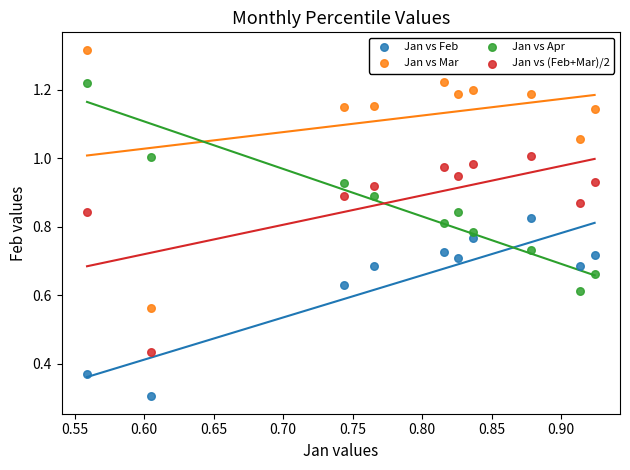

Which series contains the lowest Y value?

Jan vs Feb